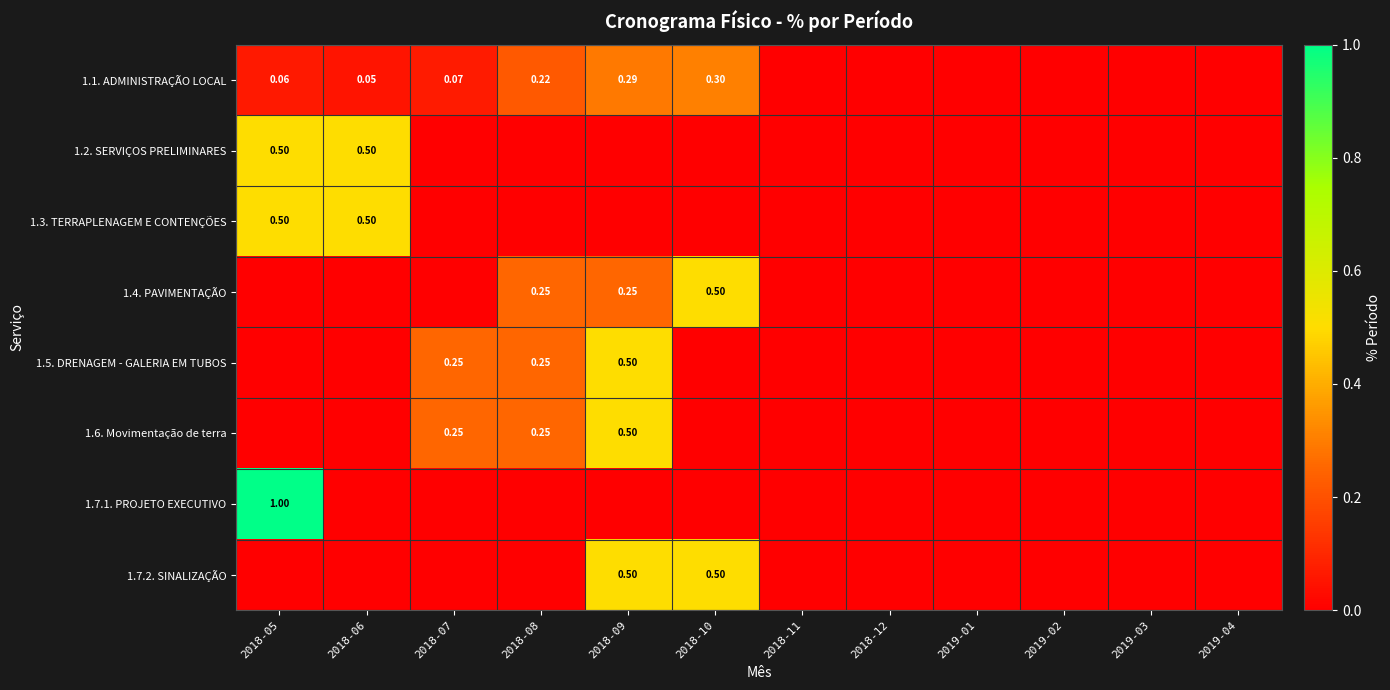

List the series in order of their peak value, highest first.

1.7.1. PROJETO EXECUTIVO, 1.2. SERVIÇOS PRELIMINARES, 1.3. TERRAPLENAGEM E CONTENÇÕES, 1.4. PAVIMENTAÇÃO, 1.5. DRENAGEM - GALERIA EM TUBOS, 1.6. Movimentação de terra, 1.7.2. SINALIZAÇÃO, 1.1. ADMINISTRAÇÃO LOCAL